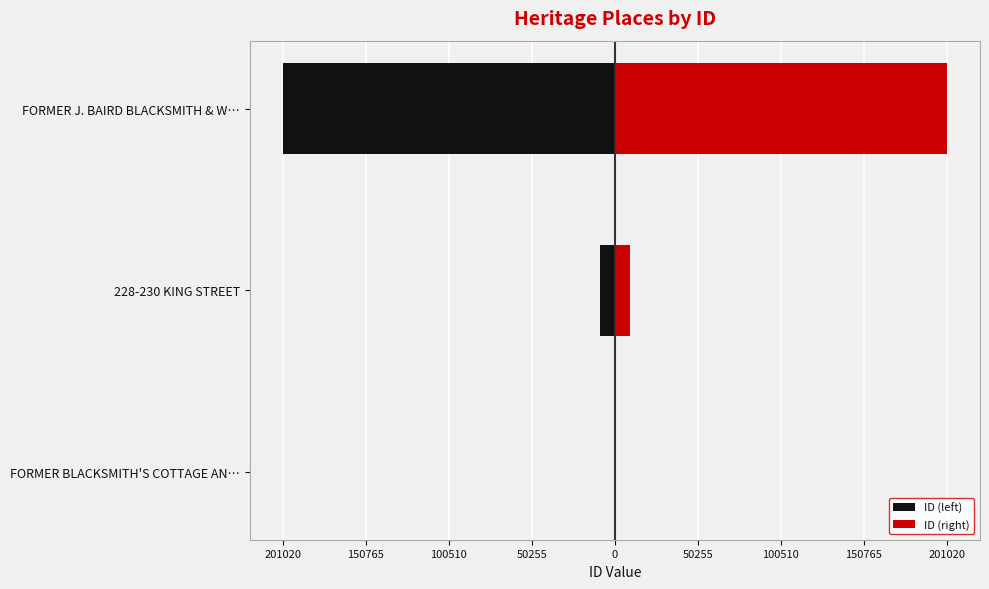

What is the minimum value for ID (right)?

49